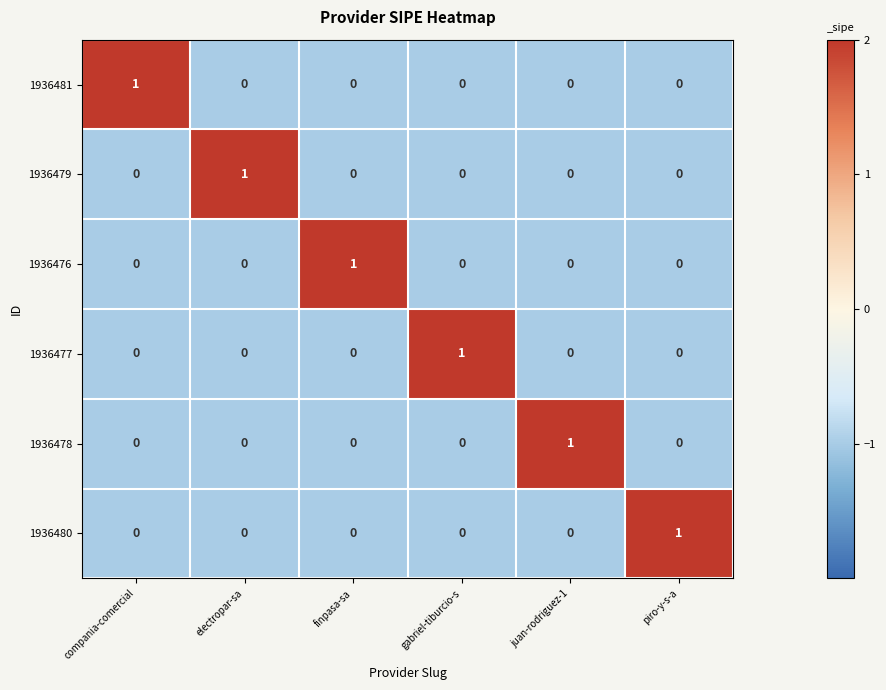

At which label does 1936477 reach its peak?

gabriel-tiburcio-s